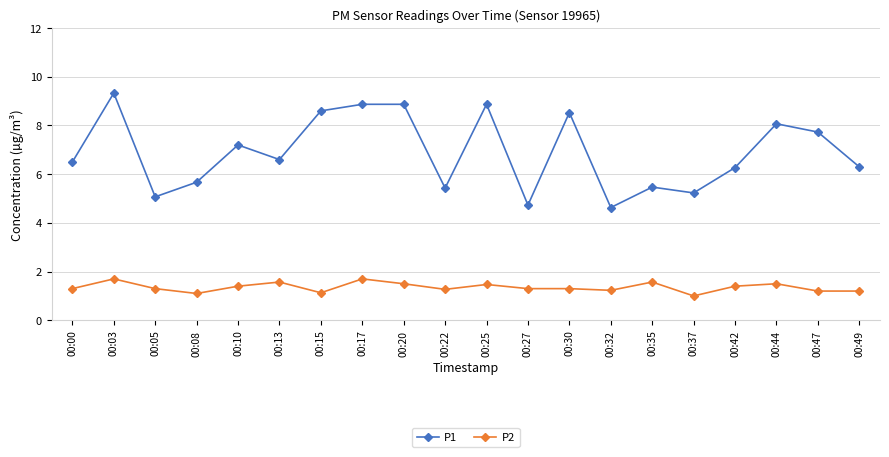

True or false: P1 and P2 cross at least once.

False